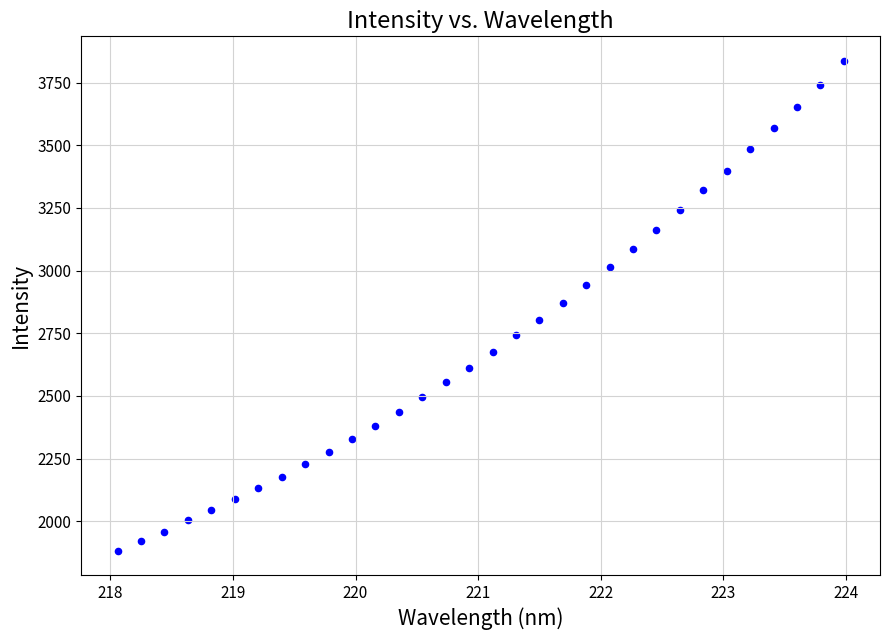

What is the range of X values (max minus min)?

5.9